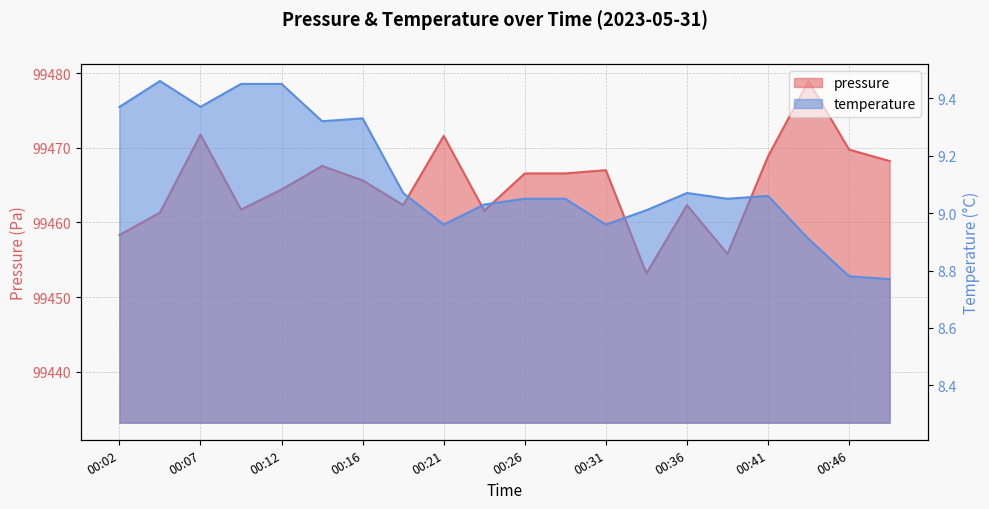

What is the sum of all pressure values?

1989303.3